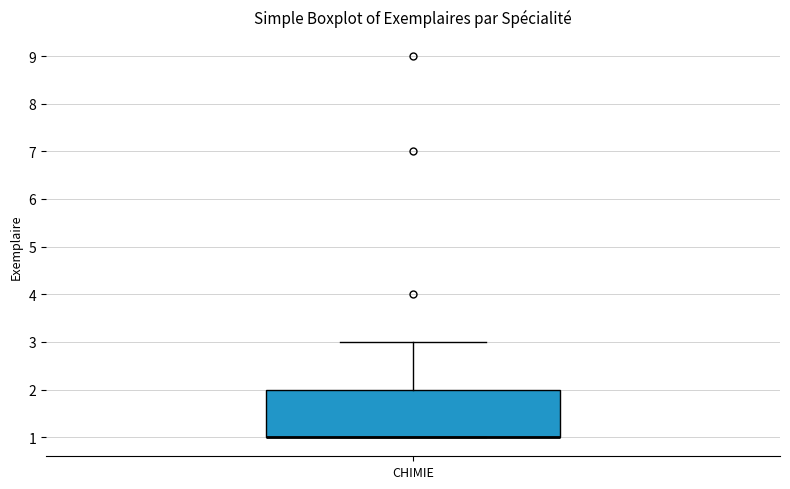

Read this box plot against the y-axis: the position of the median line, the range covered by the box, and the ends of both whiskers. The values are not printed on the chart, so give them approximately, as read against the axis.

median 1 (drawn on the box's lower edge), box 1 to 2, whiskers 1 to 3